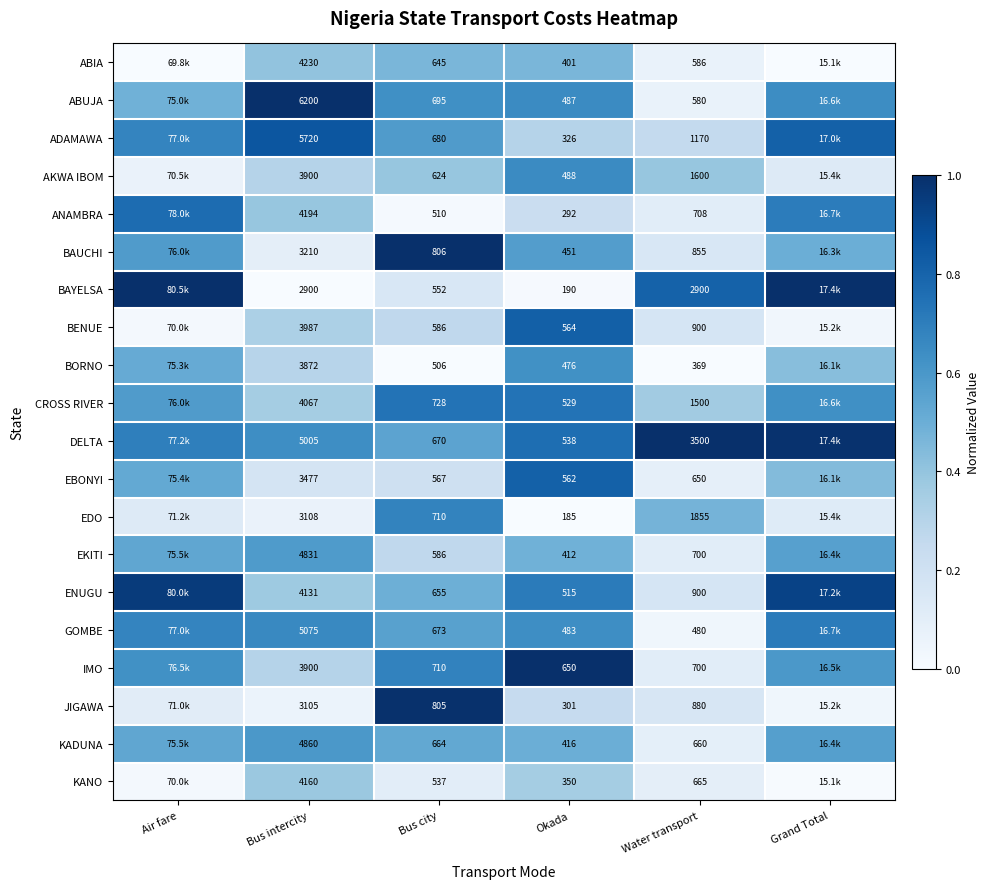

Is the value of ABIA at Water transport greater than the value of DELTA at Water transport?

No